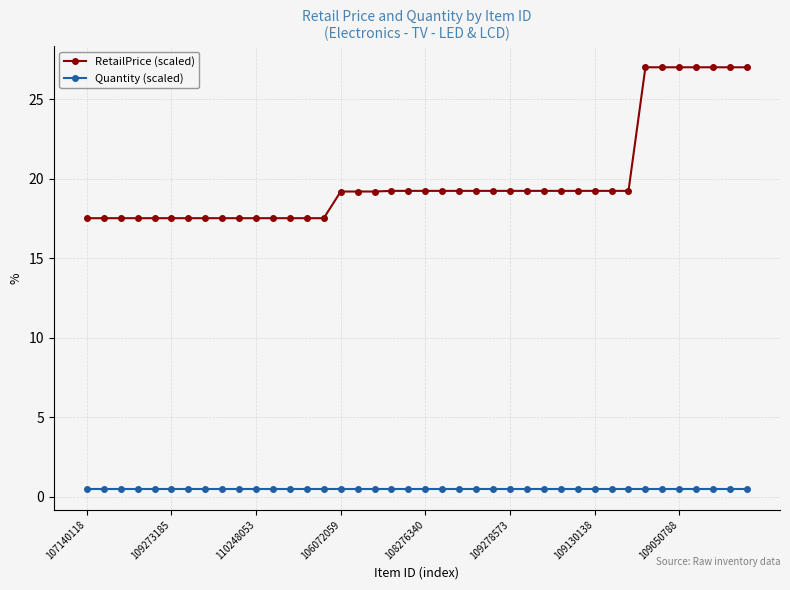

At how many categories does at least one series exceed 15?

40